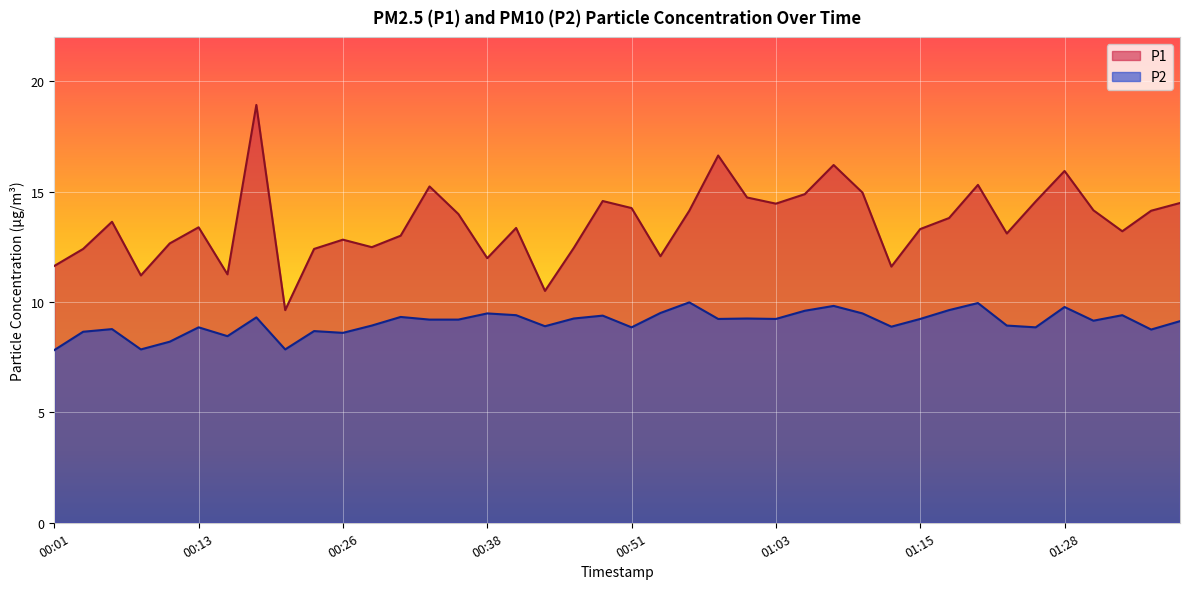

What position from the left is 01:03?

26